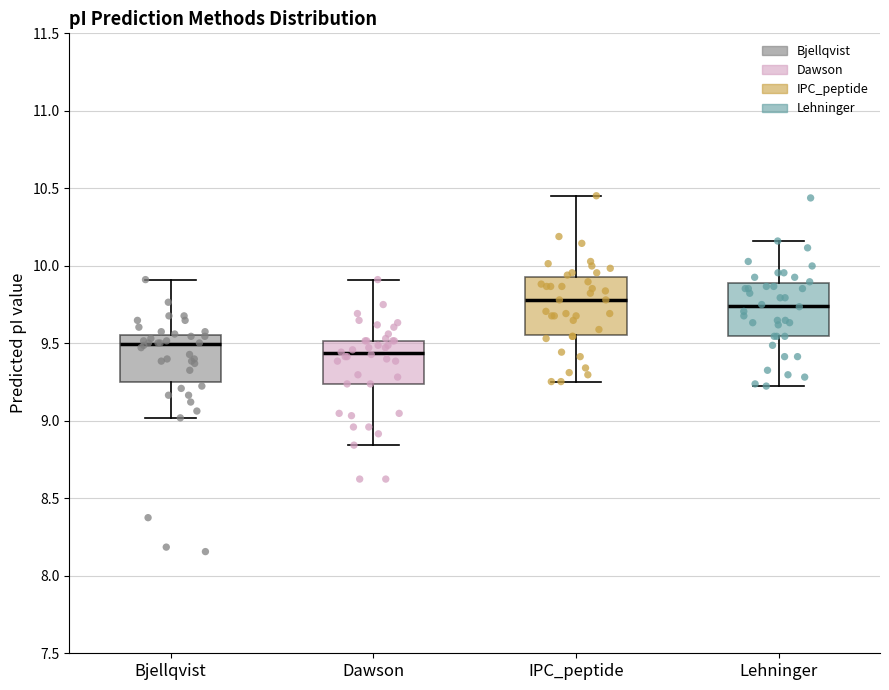

Where is the upper edge of the box for Bjellqvist on the y-axis? The values are not printed on the chart, so give them approximately, as read against the axis.

9.55